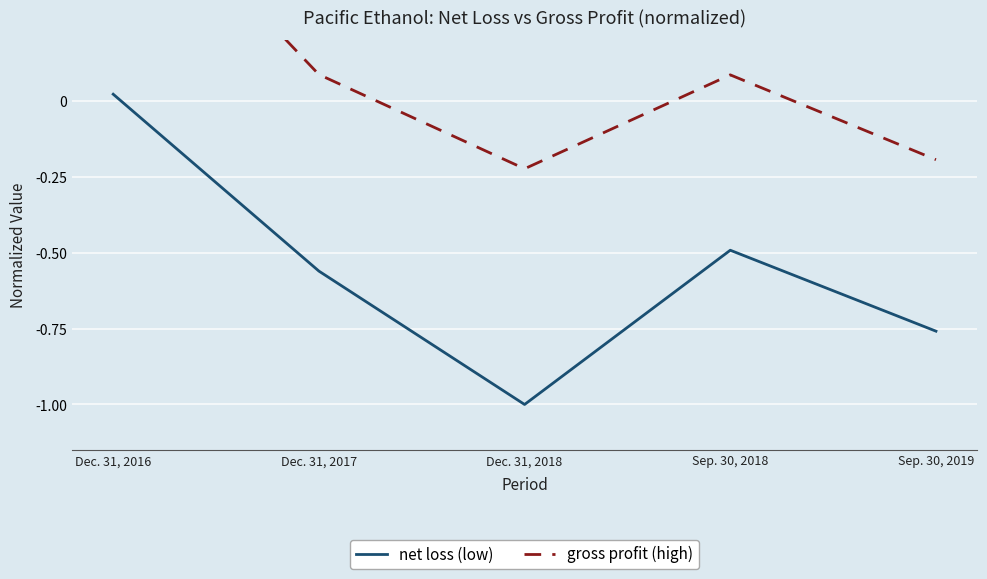

List the series in order of their overall mean, lowest first.

net loss (low), gross profit (high)